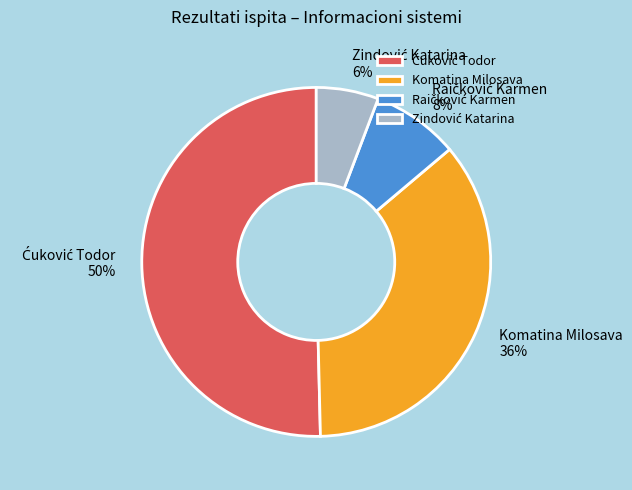

True or false: Komatina Milosava accounts for 36% of the total.

True